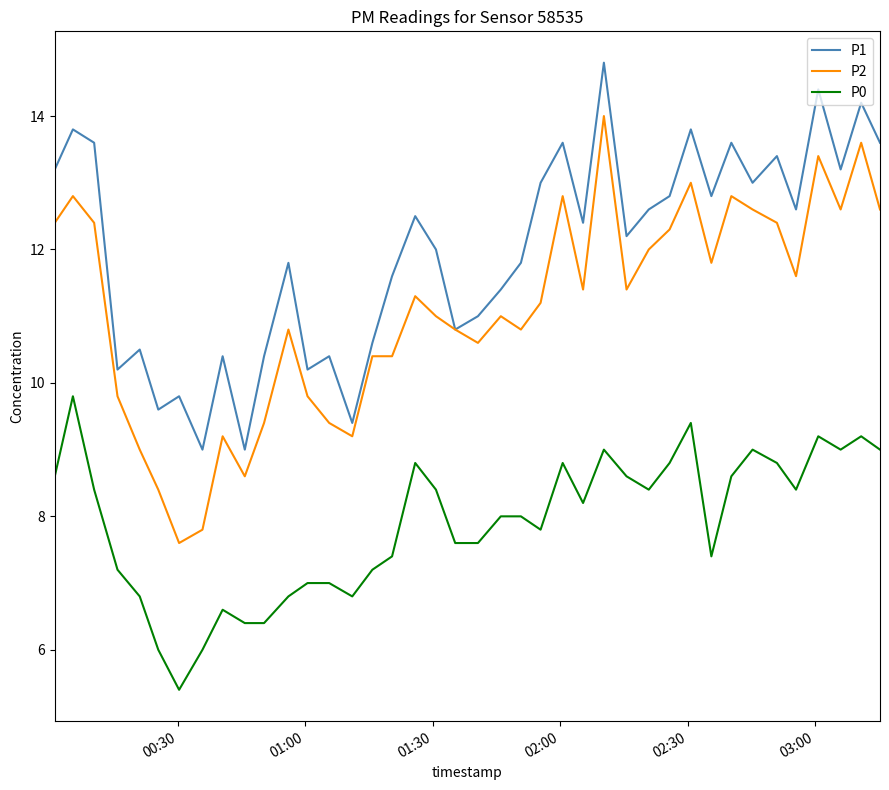

True or false: P0 and P2 cross at least once.

False